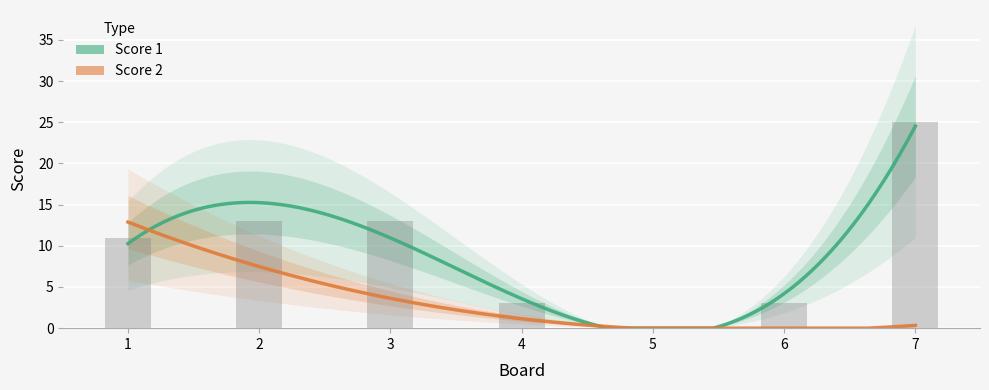

Where does the data first go above 11?

2